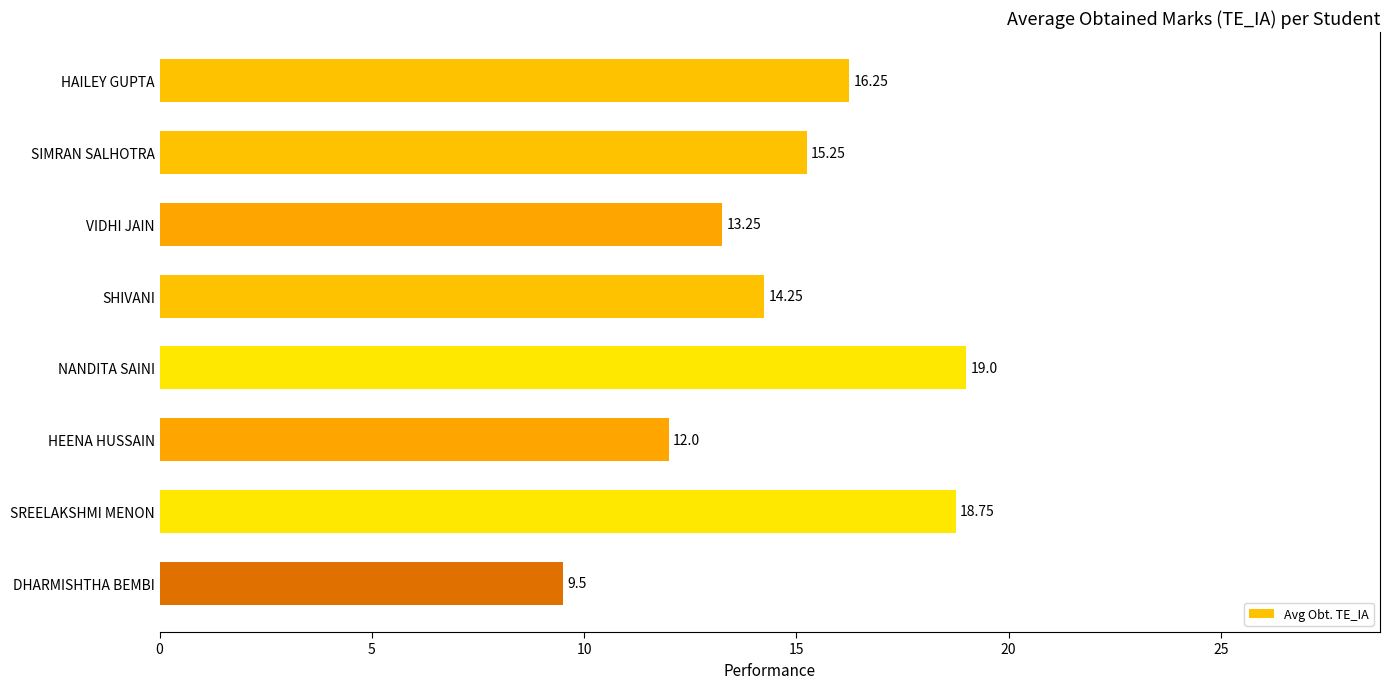

At which label is the value closest to 14?

SHIVANI